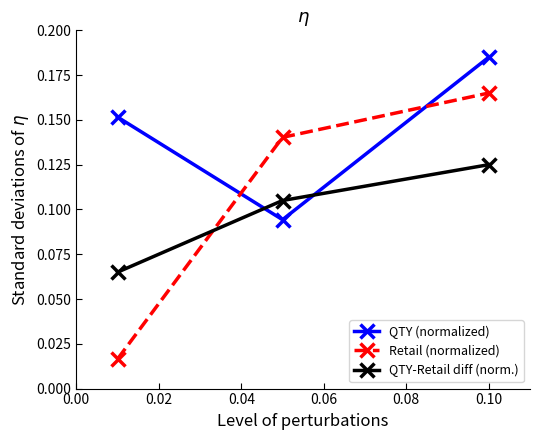

List the series in order of their overall mean, lowest first.

QTY-Retail diff (norm.), Retail (normalized), QTY (normalized)